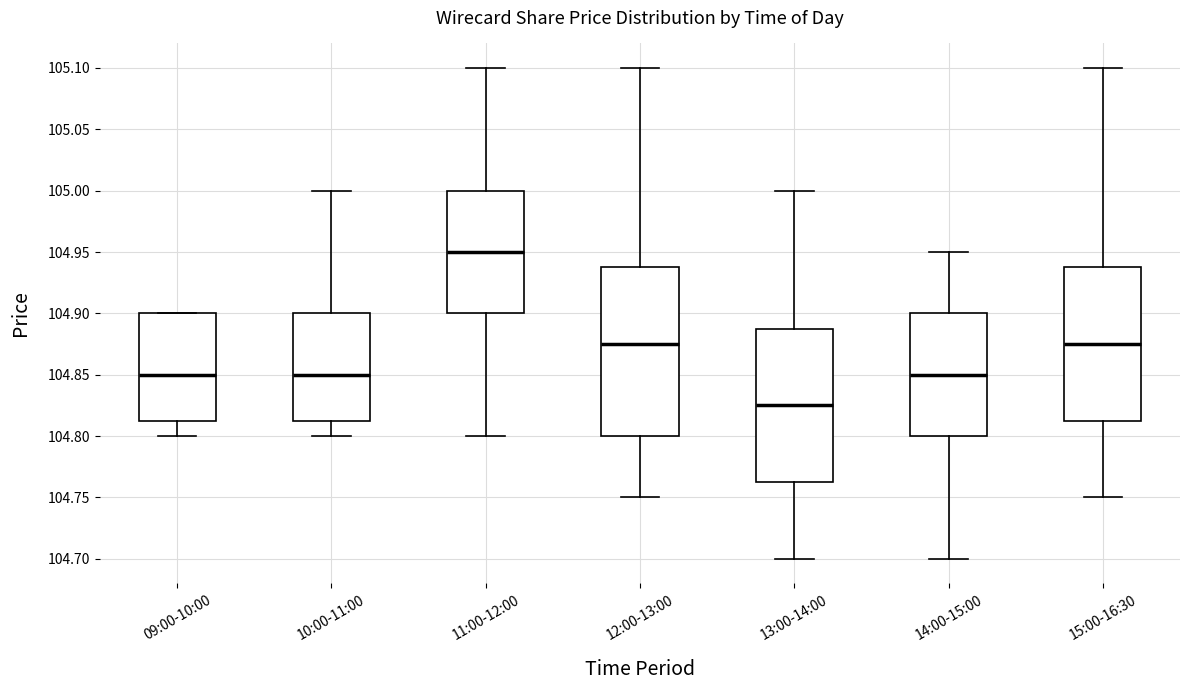

Reading left to right, read every box against the y-axis: the position of its median line, the range the box covers, and the ends of its whiskers. The values are not printed on the chart, so give them approximately, as read against the axis.

09:00-10:00: median 104.850, box 104.815 to 104.900, whiskers 104.800 to 104.900
10:00-11:00: median 104.850, box 104.815 to 104.900, whiskers 104.800 to 105.000
11:00-12:00: median 104.950, box 104.900 to 105.000, whiskers 104.800 to 105.100
12:00-13:00: median 104.875, box 104.800 to 104.940, whiskers 104.750 to 105.100
13:00-14:00: median 104.825, box 104.765 to 104.890, whiskers 104.700 to 105.000
14:00-15:00: median 104.850, box 104.800 to 104.900, whiskers 104.700 to 104.950
15:00-16:30: median 104.875, box 104.815 to 104.940, whiskers 104.750 to 105.100